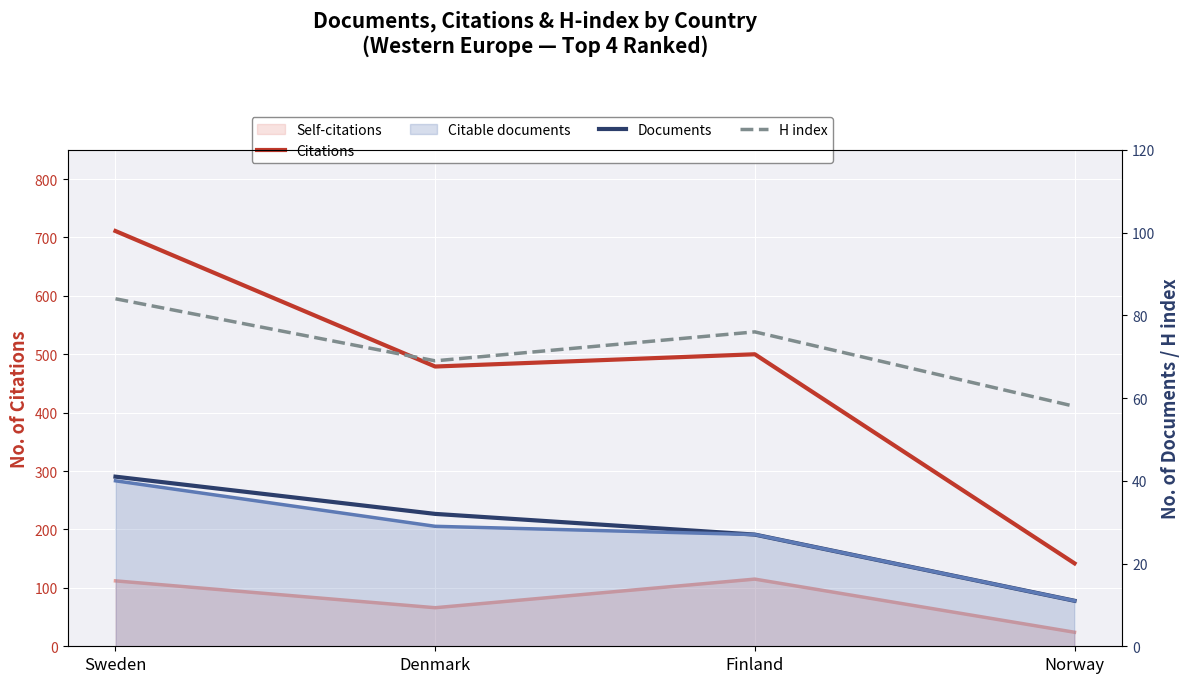

The value of Citations at Denmark is 479. True or false?

True